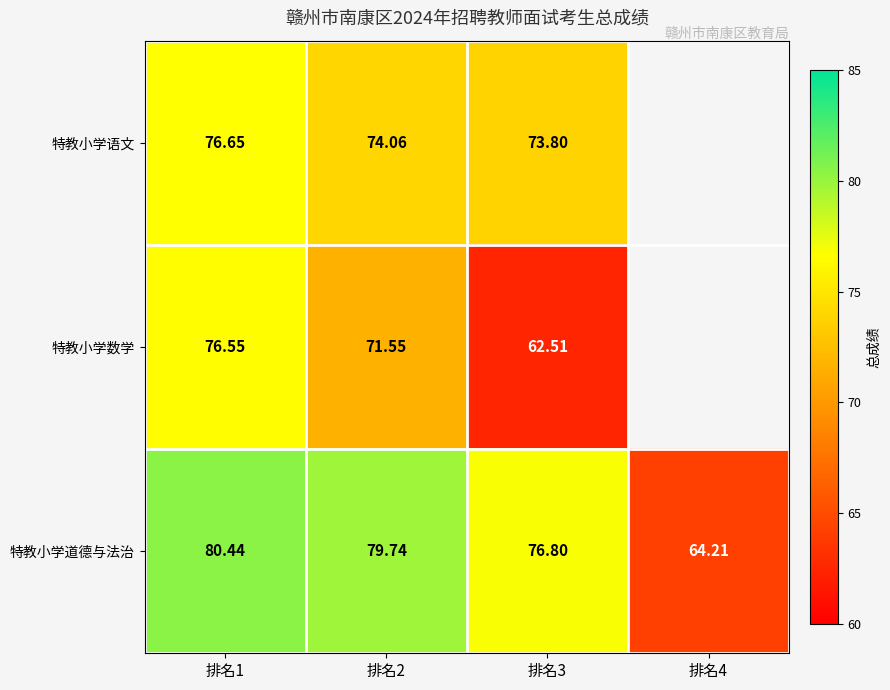

True or false: 特教小学数学 has a value of 71.5 at 排名2.

True